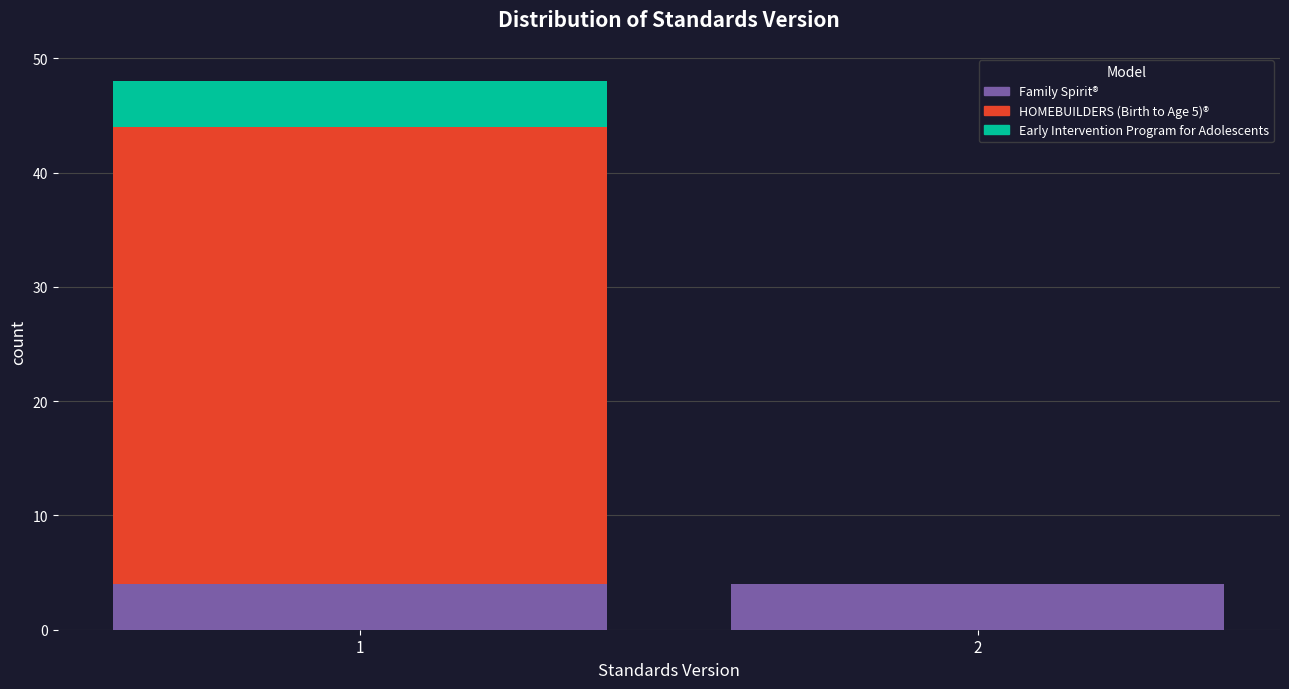

Reading right to left, list the values for the Family Spirit® series.

2=4	1=4